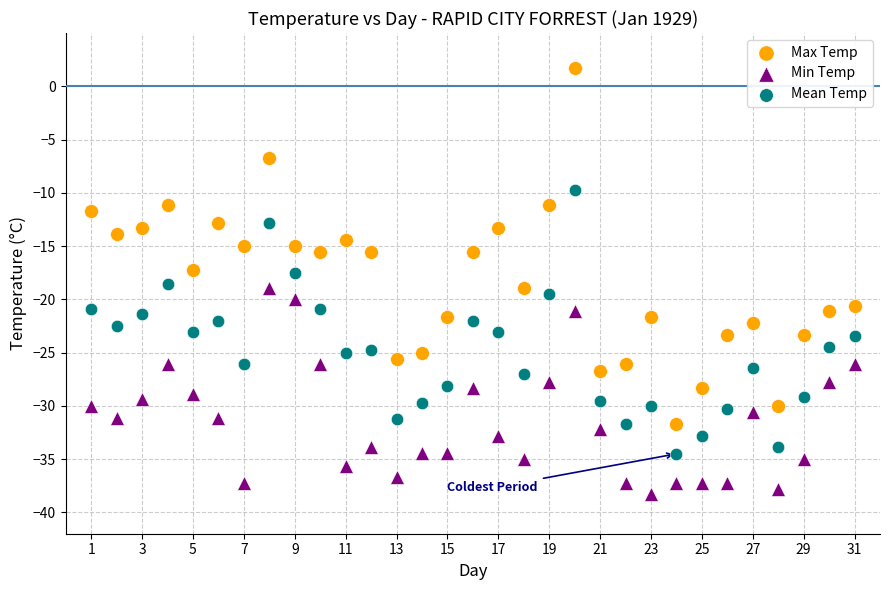

Which series reaches the maximum Y coordinate?

Max Temp